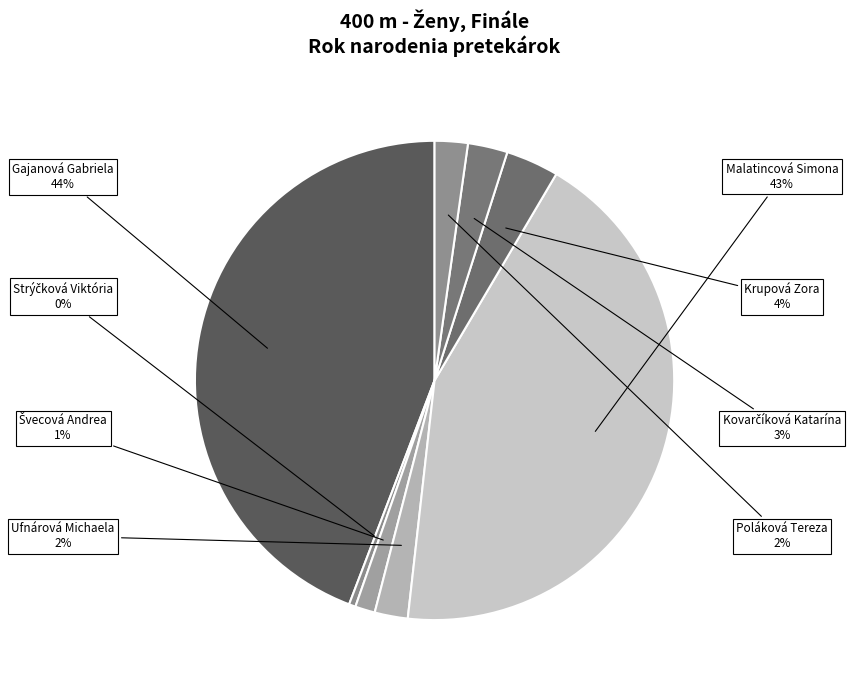

Count the number of slices in the pie.

8